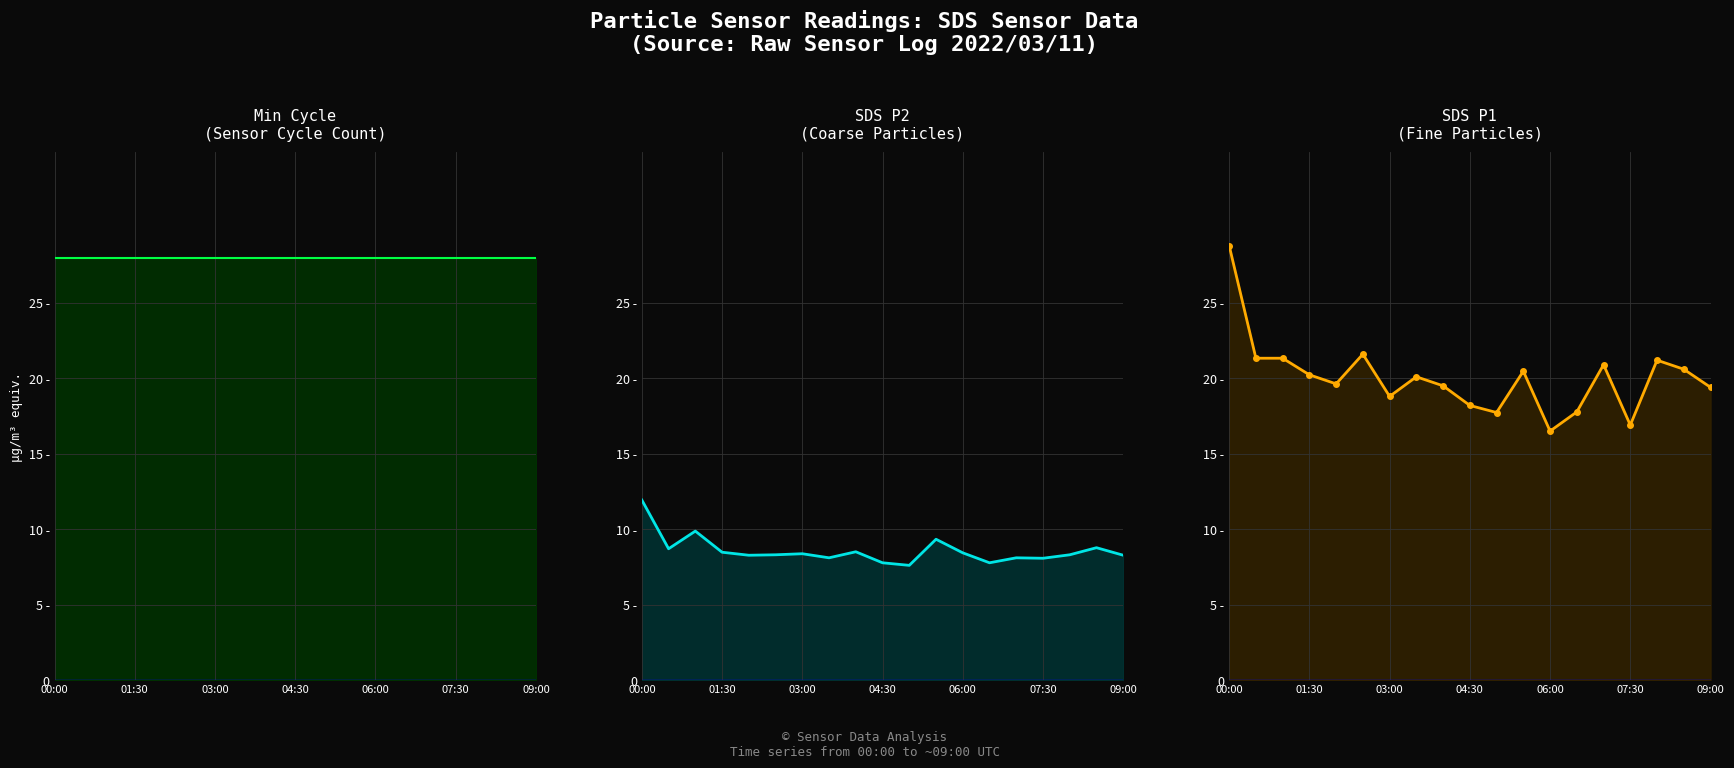

Reading left to right, transcribe all the data shown in this chart.

Min_cycle: 28.0	28.0	28.0	28.0	28.0	28.0	28.0	28.0	28.0	28.0	28.0	28.0	28.0	28.0	28.0	28.0	28.0	28.0	28.0
SDS_P2: 11.9	8.7	9.9	8.5	8.3	8.3	8.4	8.1	8.5	7.8	7.6	9.3	8.4	7.8	8.1	8.1	8.3	8.8	8.3
SDS_P1: 28.8	21.3	21.3	20.2	19.6	21.6	18.8	20.1	19.5	18.2	17.7	20.5	16.5	17.8	20.9	16.9	21.2	20.6	19.4